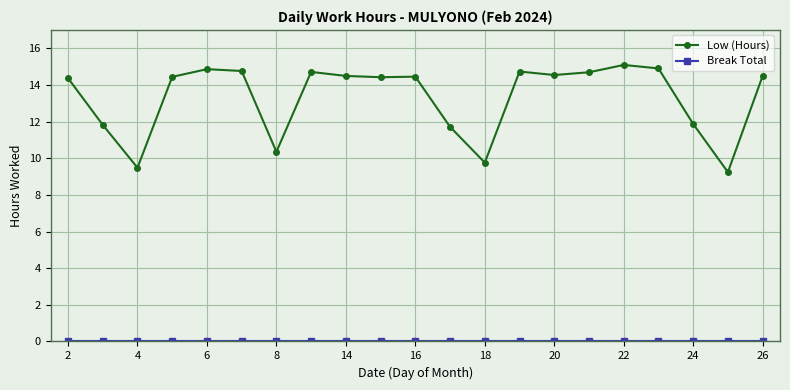

Which series has the largest range (max minus min)?

Low (Hours)